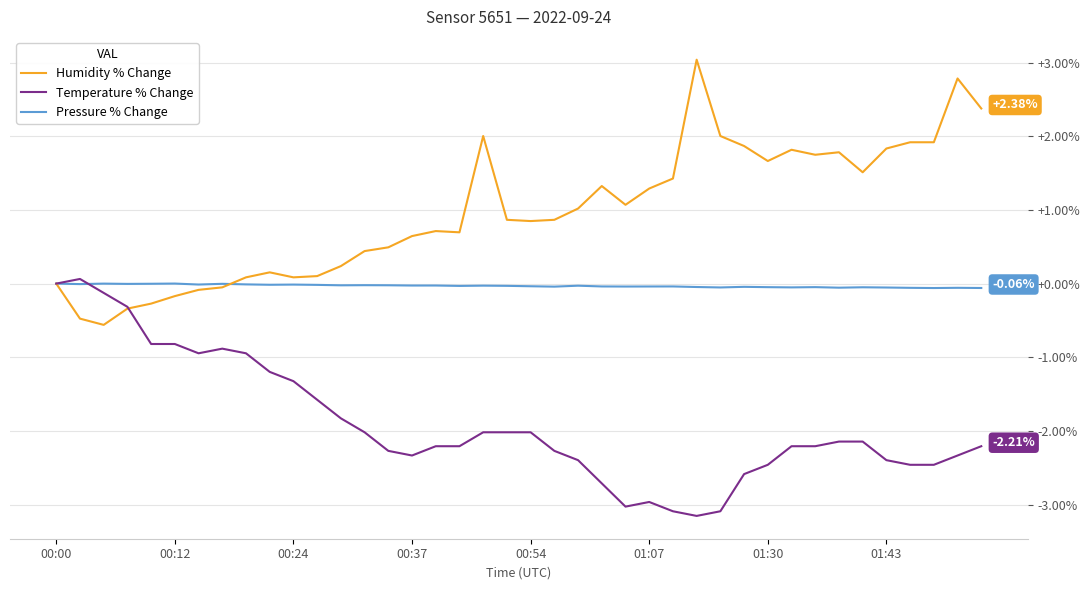

Rank the series by their maximum value, from highest to lowest.

Humidity % Change, Temperature % Change, Pressure % Change